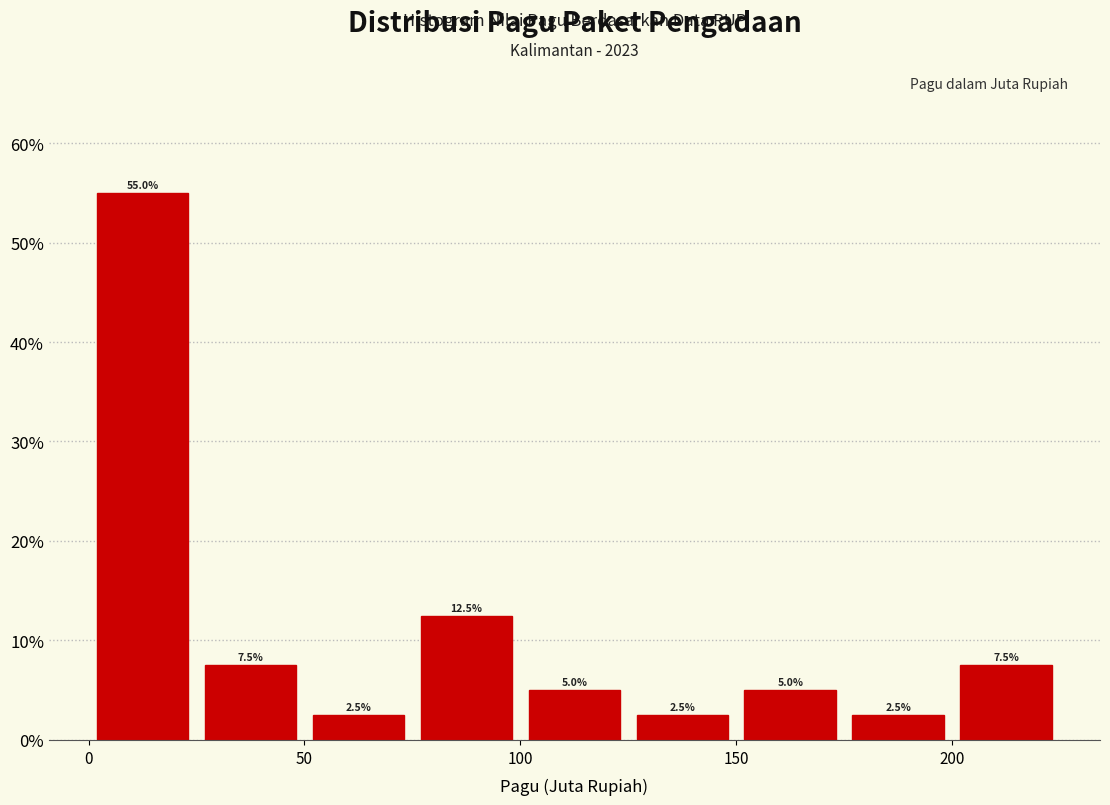

Reading left to right, list every bar in this chart as the range it spans on the x-axis followed by its height.

0 to 25: 55.0
25 to 50: 7.5
50 to 75: 2.5
75 to 100: 12.5
100 to 125: 5.0
125 to 150: 2.5
150 to 175: 5.0
175 to 200: 2.5
200 to 225: 7.5